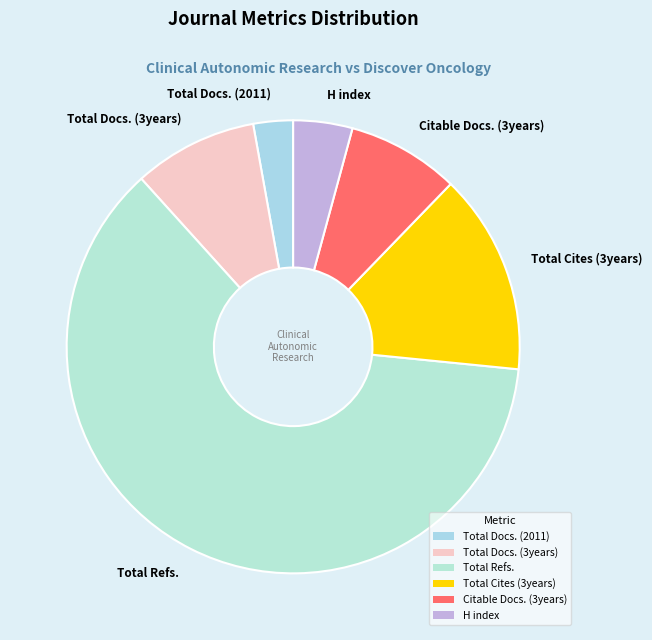

Rank the categories by value from lowest to highest.

Total Docs. (2011), H index, Citable Docs. (3years), Total Docs. (3years), Total Cites (3years), Total Refs.